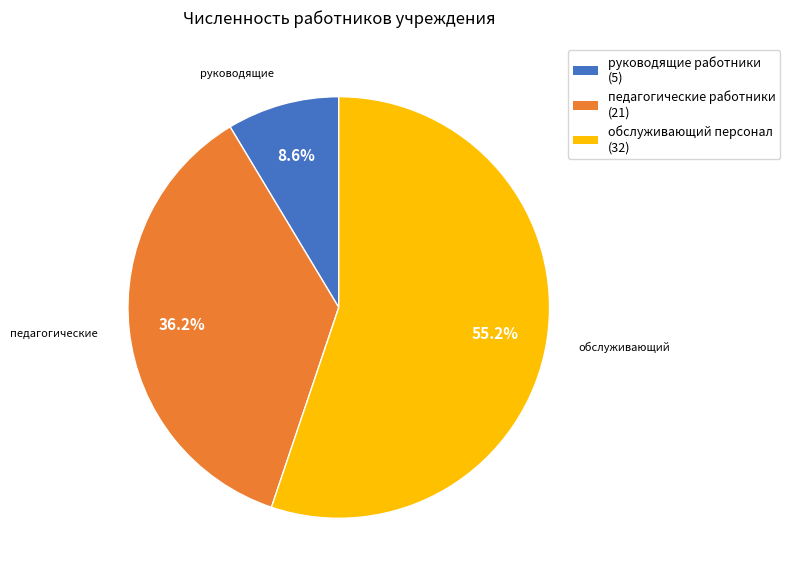

Does any single category account for the majority?

Yes